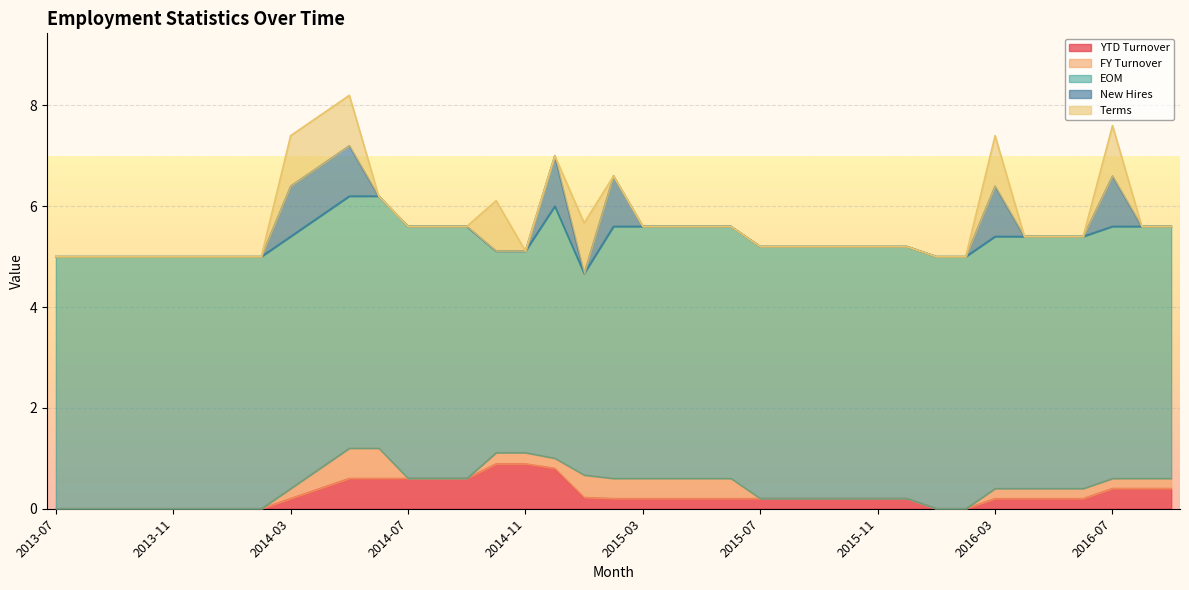

What are all the series names shown in the legend?

YTD Turnover, FY Turnover, EOM, New Hires, Terms